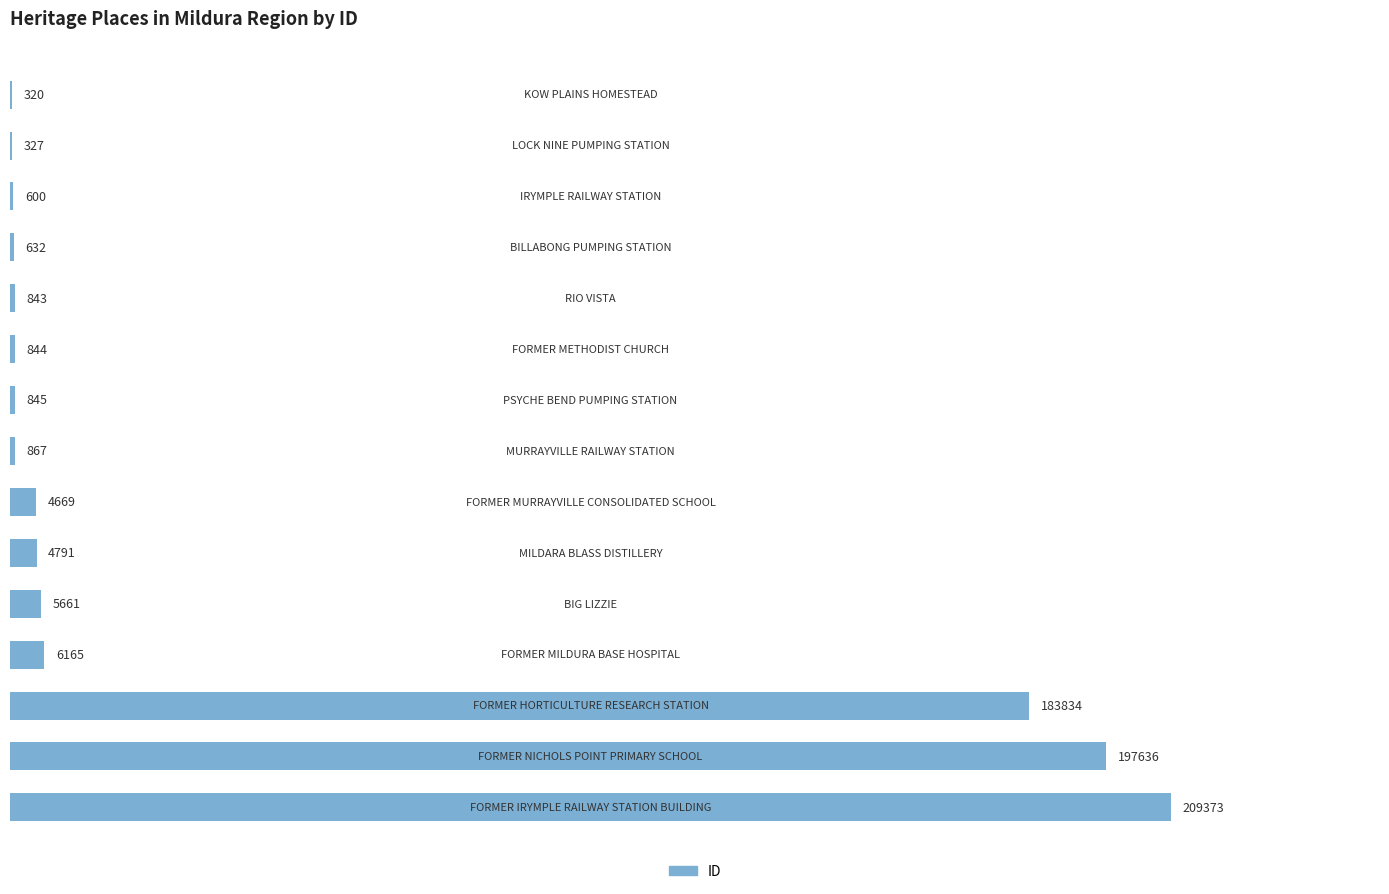

What is the sum of all values?

617407